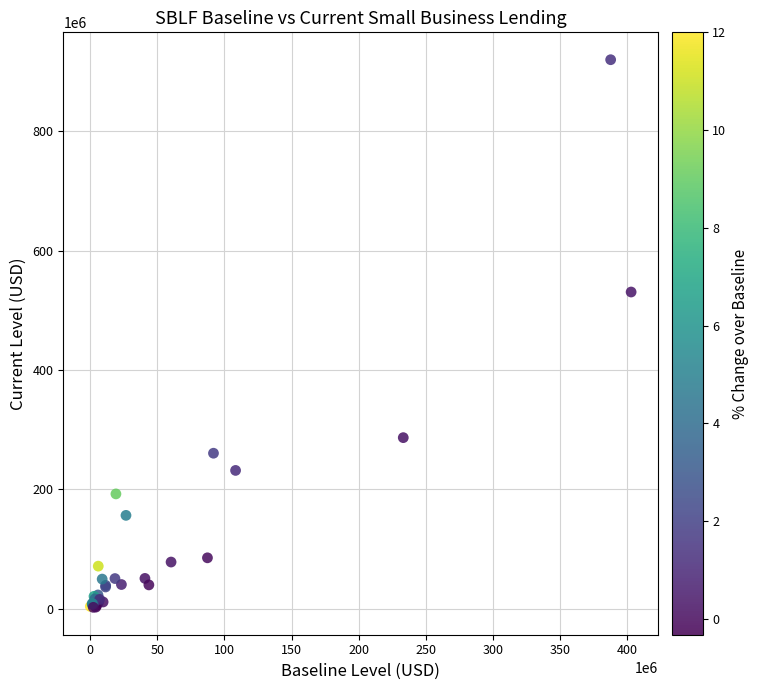

What Y value in the scatter plot is closest to 461330000?

530908000